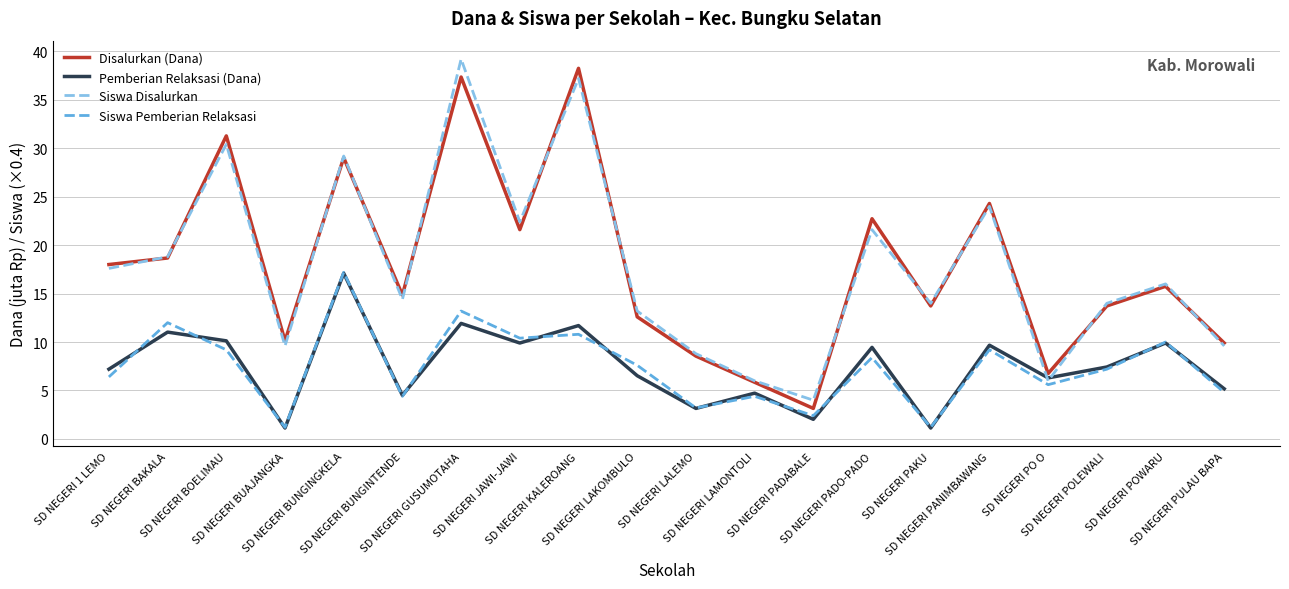

What is the highest value of the Pemberian Relaksasi (Dana) series?

17.1